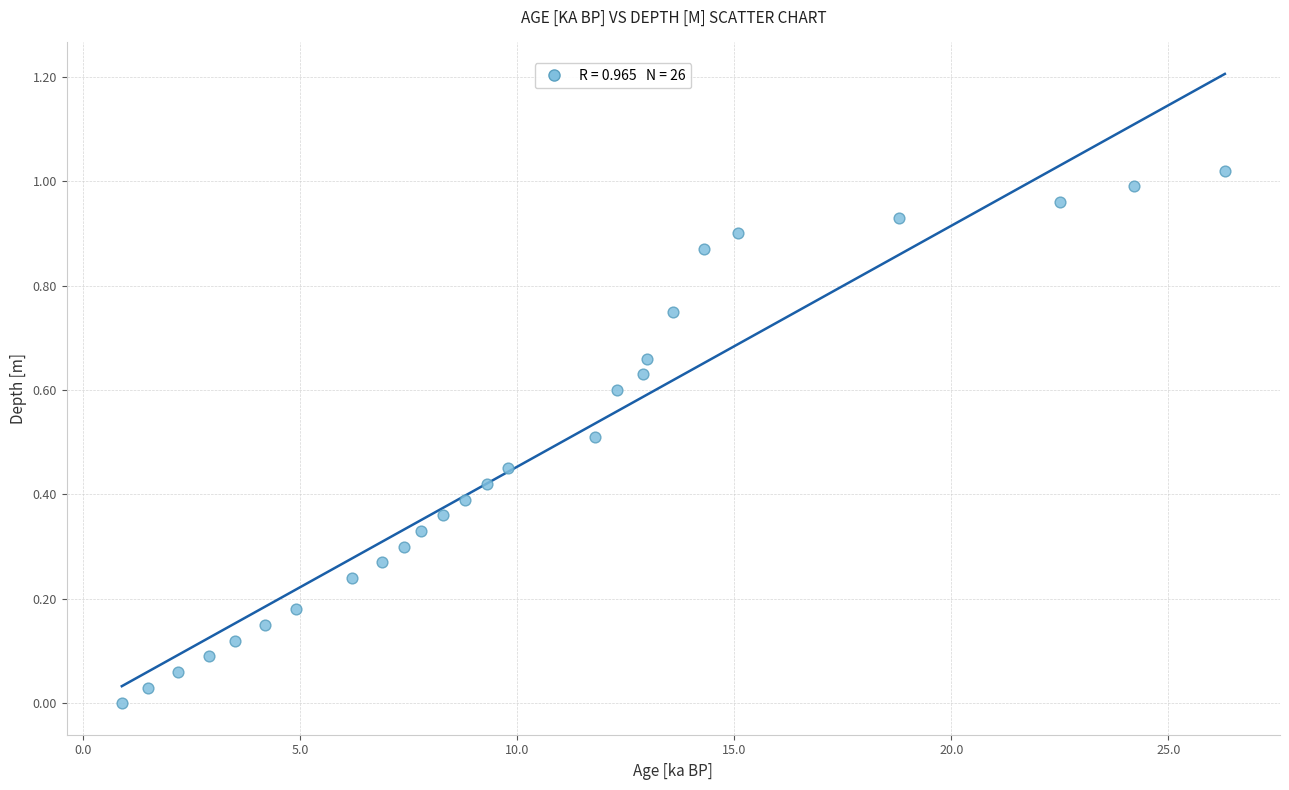

How many points are shown in the scatter plot?

26